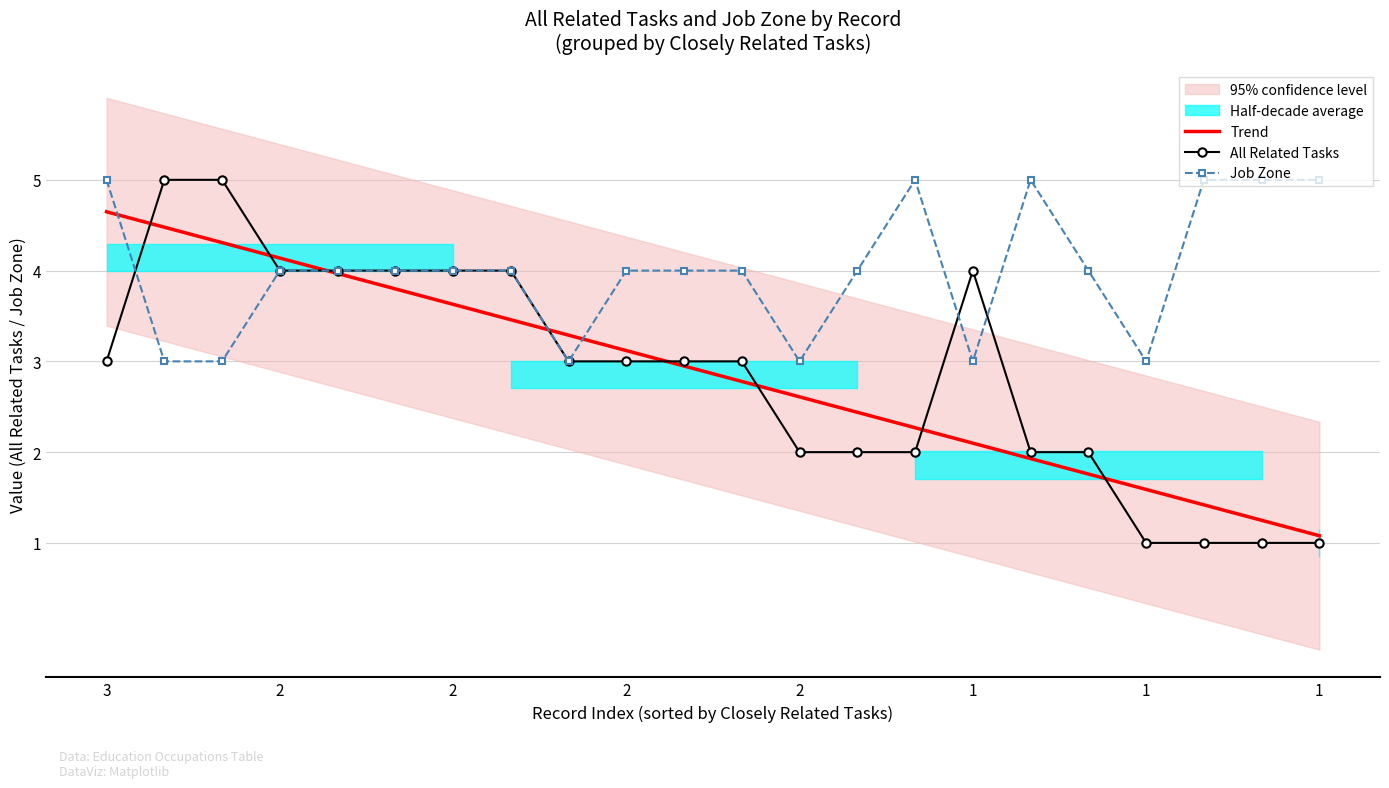

Rank the categories by Trend value from highest to lowest.

3, 2, 2, 2, 2, 1, 1, 1, 8, 9, 10, 11, 12, 13, 14, 15, 16, 17, 18, 19, 20, 21